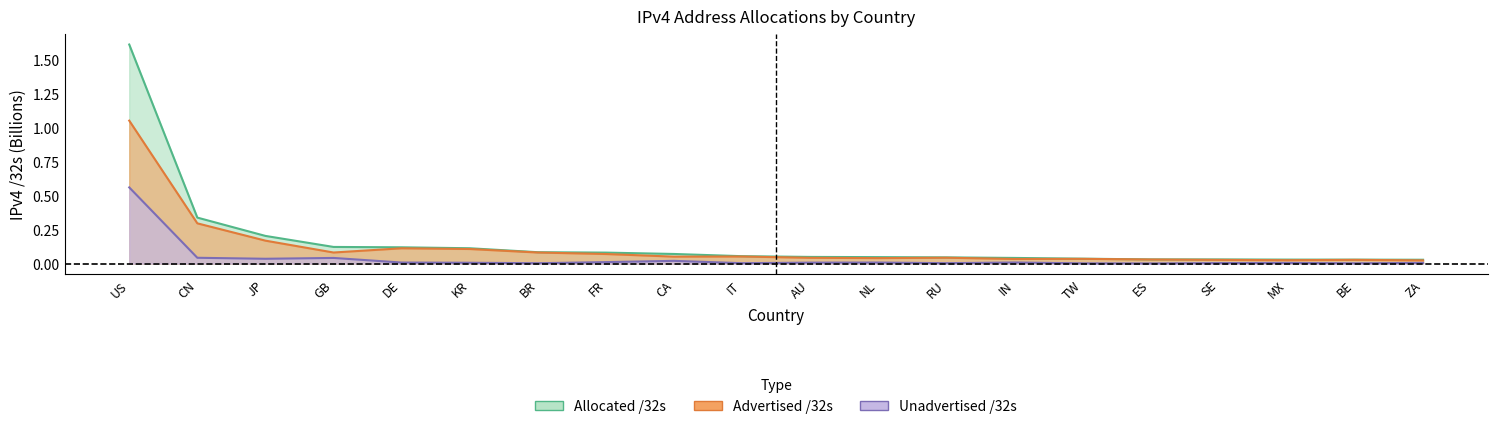

Which category has the highest value in the Unadvertised /32s series?

US